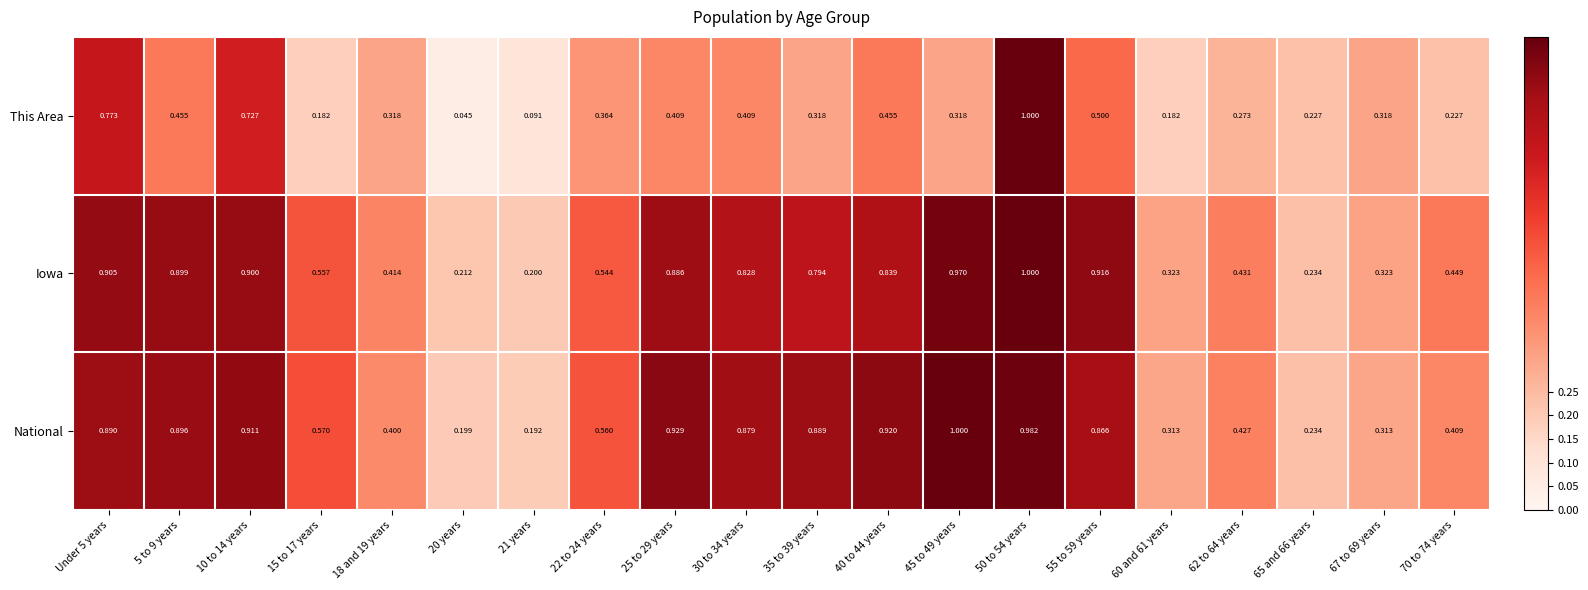

Which series changed the most between 21 years and 62 to 64 years?

National